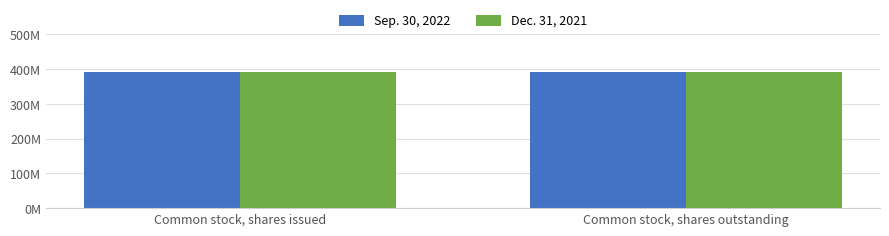

Which series has the largest total across all categories?

Sep. 30, 2022